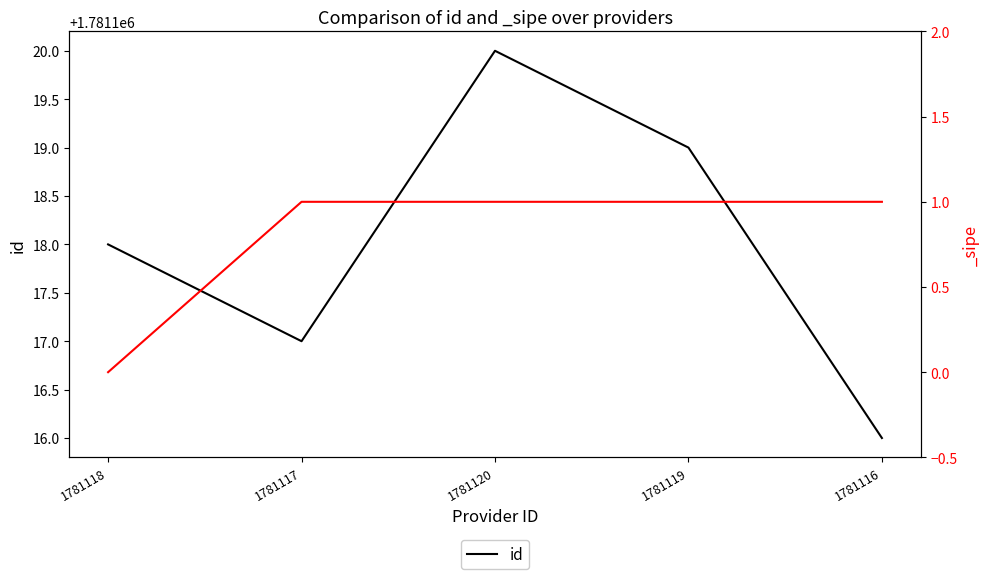

At which category does the data reach its first local peak?

1781120